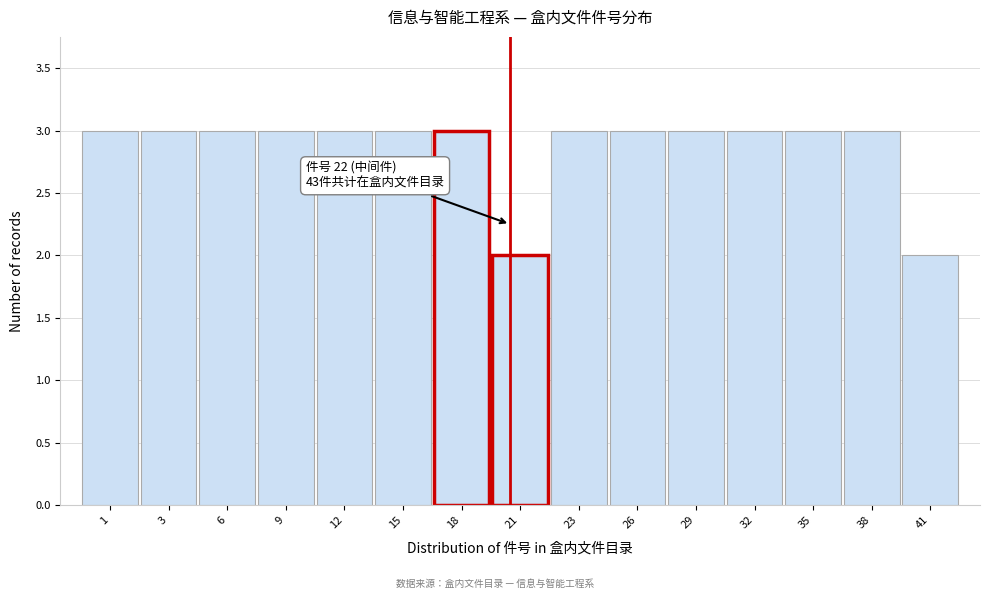

Reading left to right, transcribe all the data shown in this chart.

3	3	3	3	3	3	3	2	3	3	3	3	3	3	2